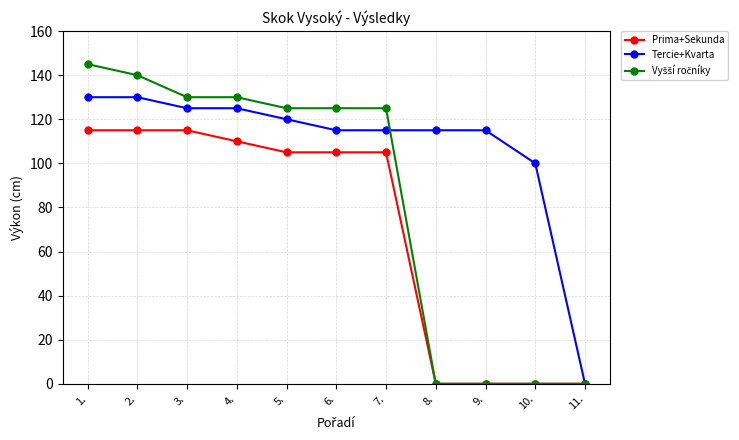

Does the chart display data point markers on the line(s)?

Yes